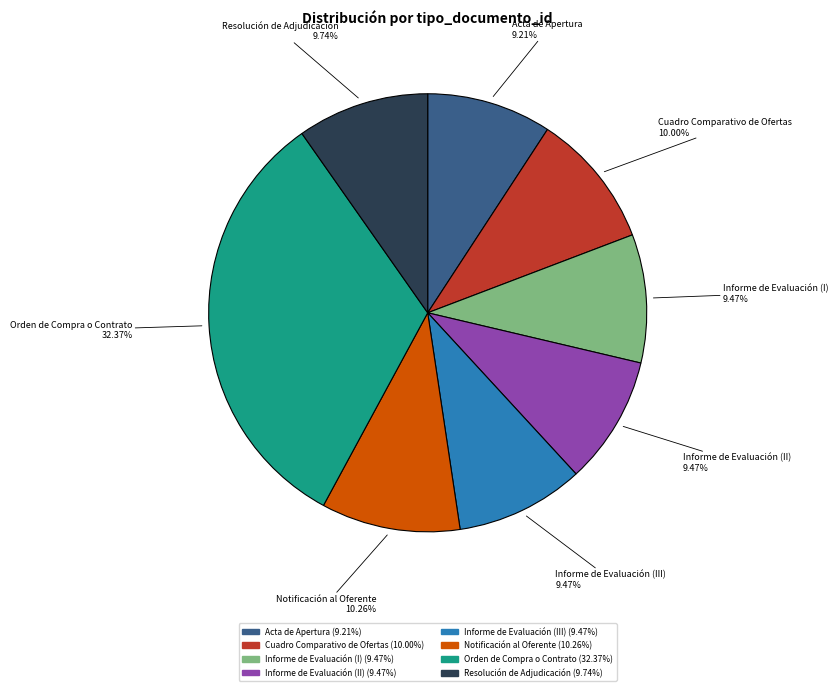

Which category has the biggest portion of the pie?

Orden de Compra o Contrato